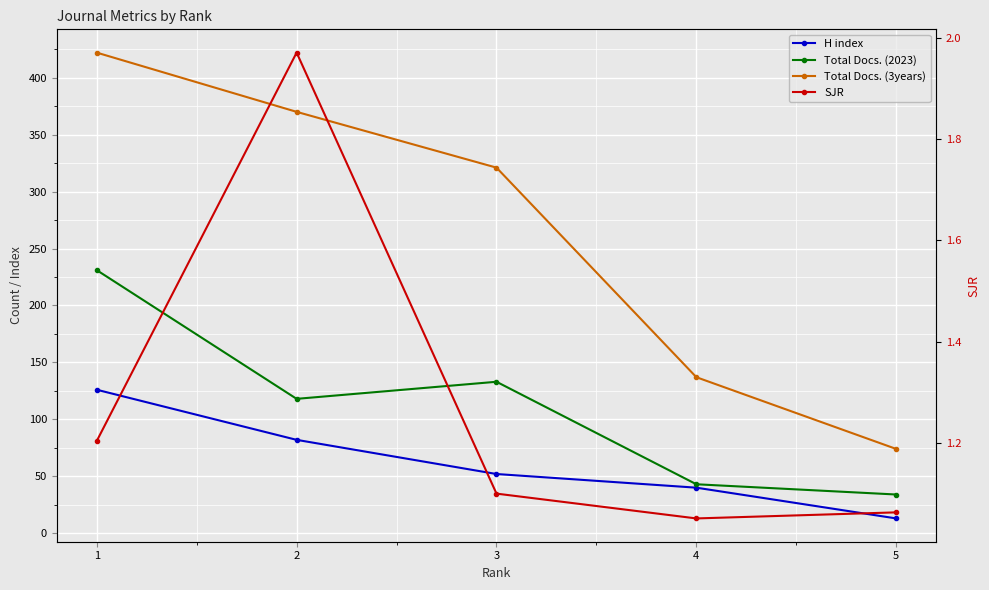

At which category is the sum across all series the highest?

1